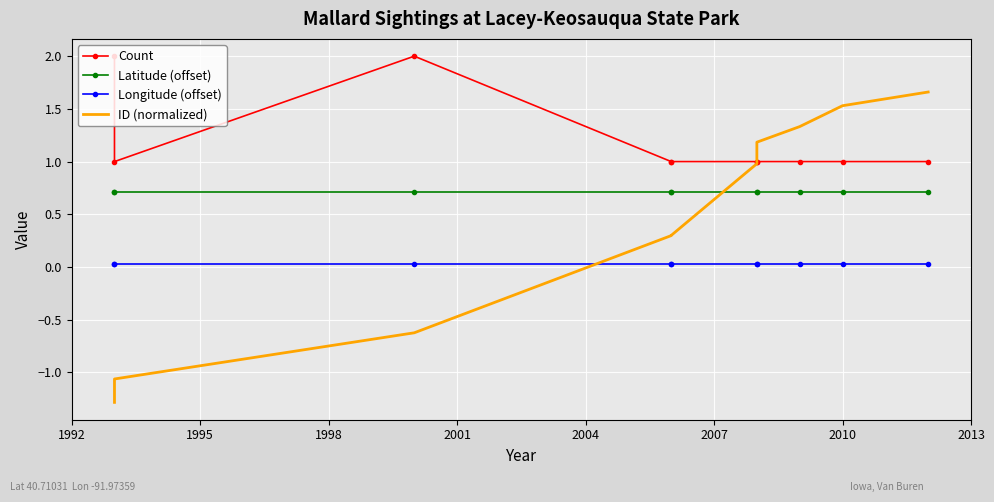

How many lines are shown in the chart?

4